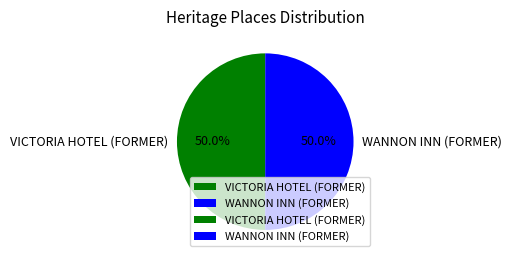

What portion of the pie excludes VICTORIA HOTEL (FORMER)?

50.0%